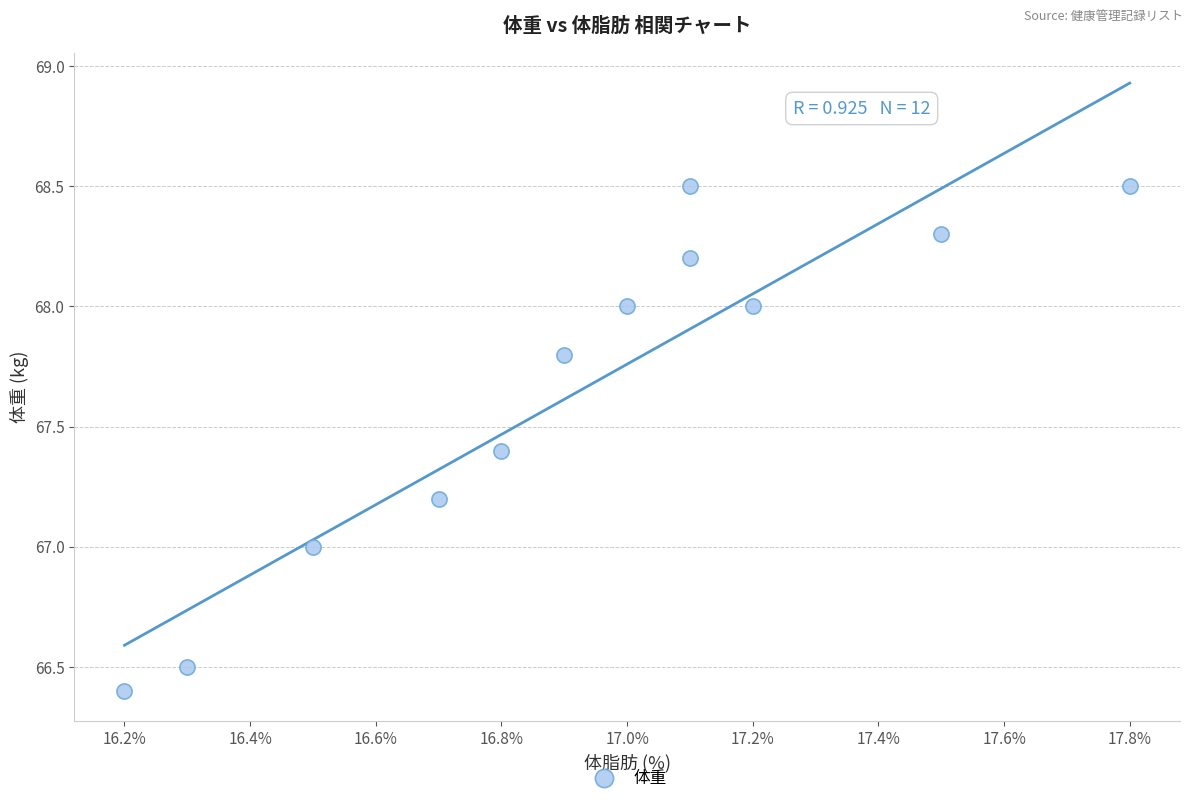

What is the average X value?

16.9